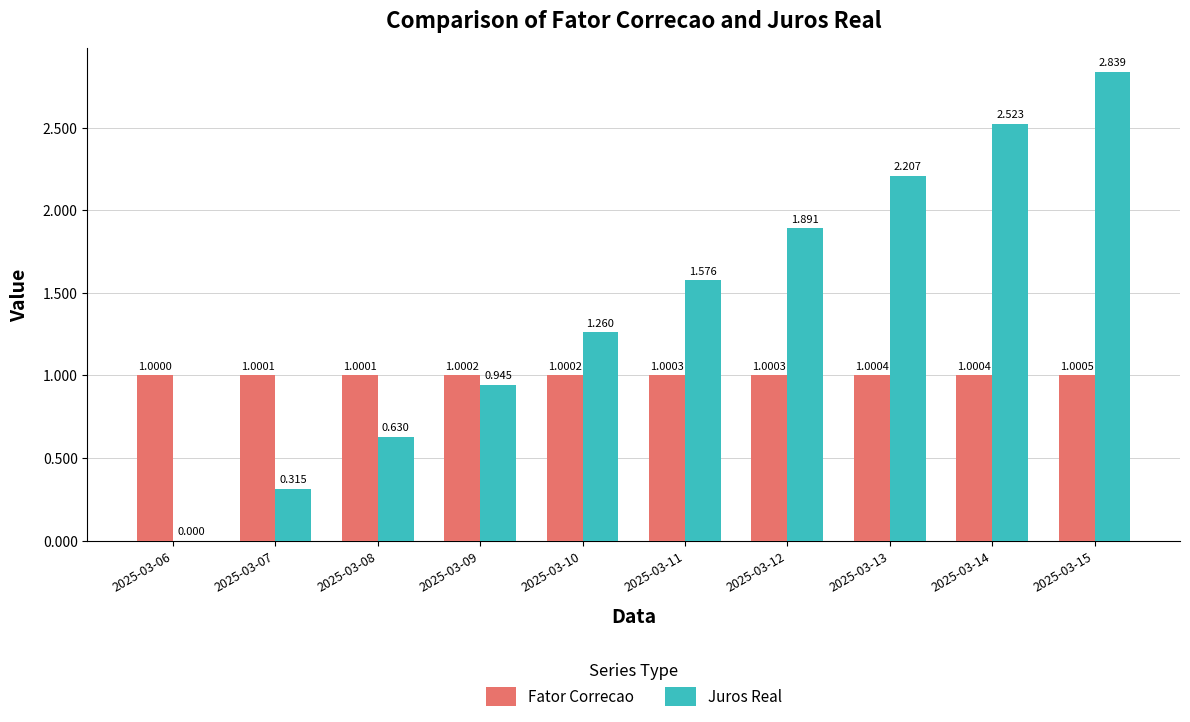

Which series has the largest total across all categories?

Juros Real